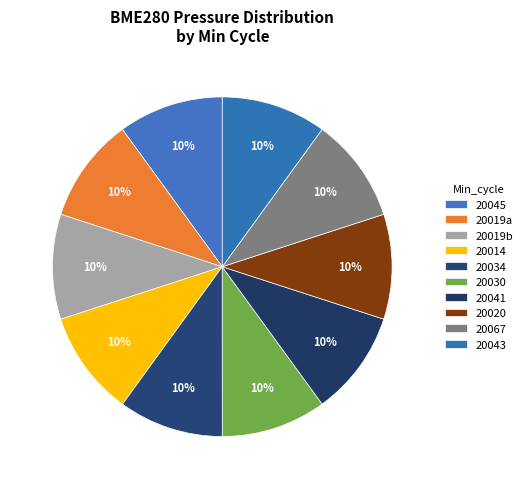

What is the smallest slice in the pie chart?

20020